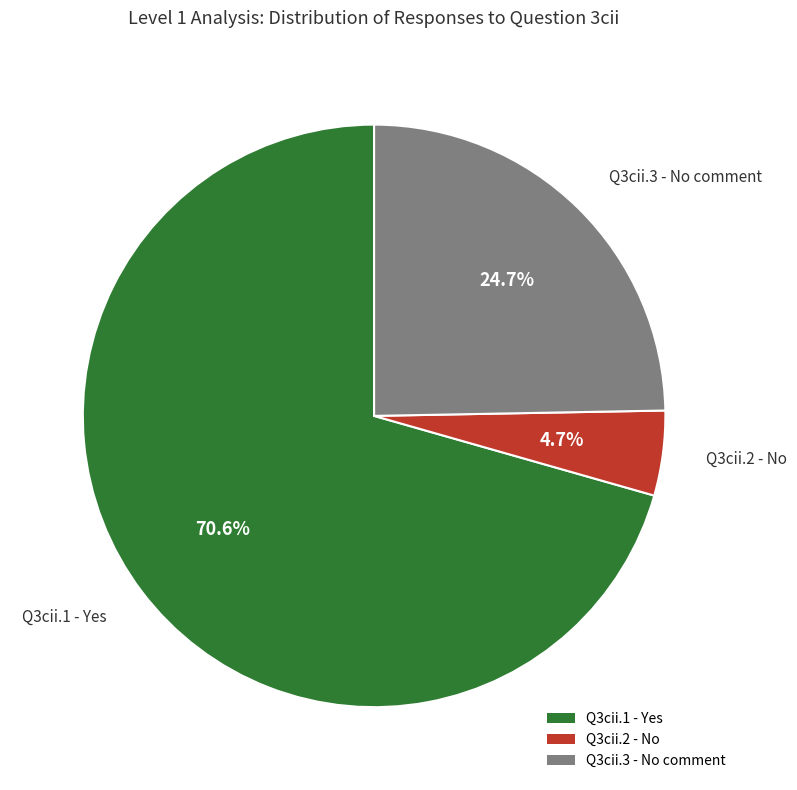

Which category has the biggest portion of the pie?

Q3cii.1 - Yes